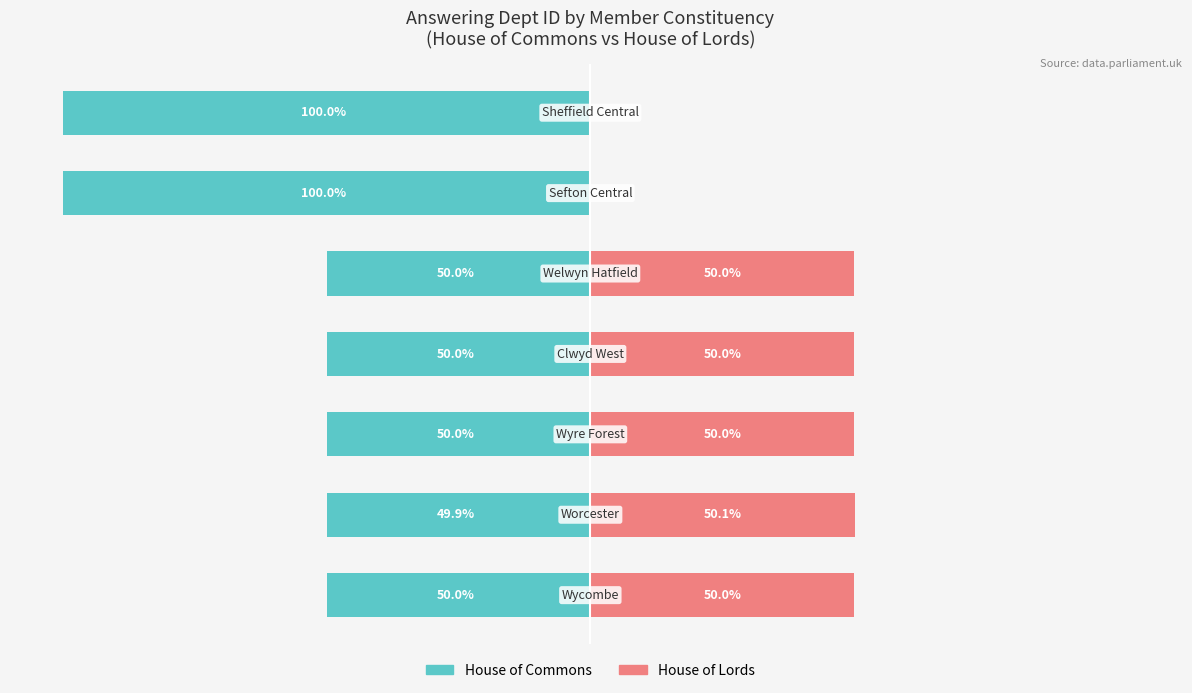

The House of Lords series shows 68.1 at −125. True or false?

False